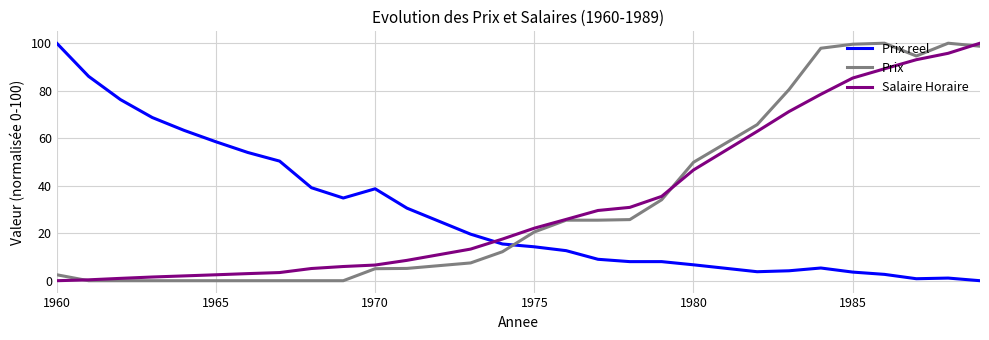

What is the highest value of the Salaire Horaire series?

100.0